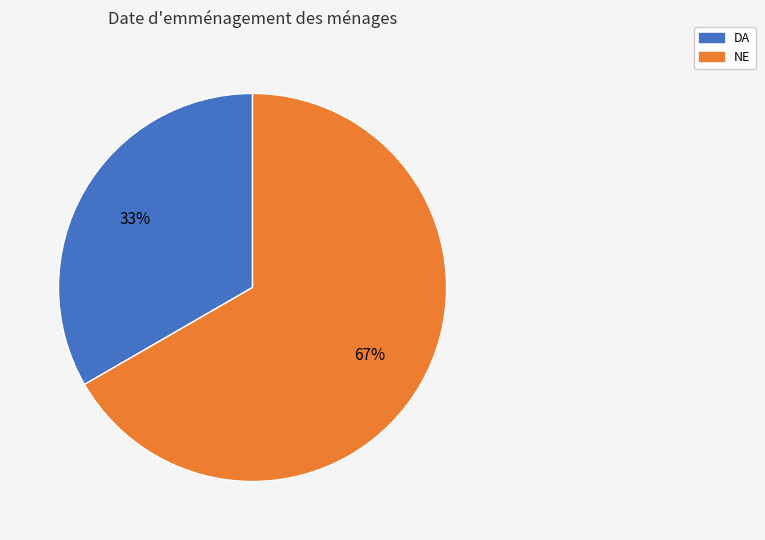

Does any single category account for the majority?

Yes